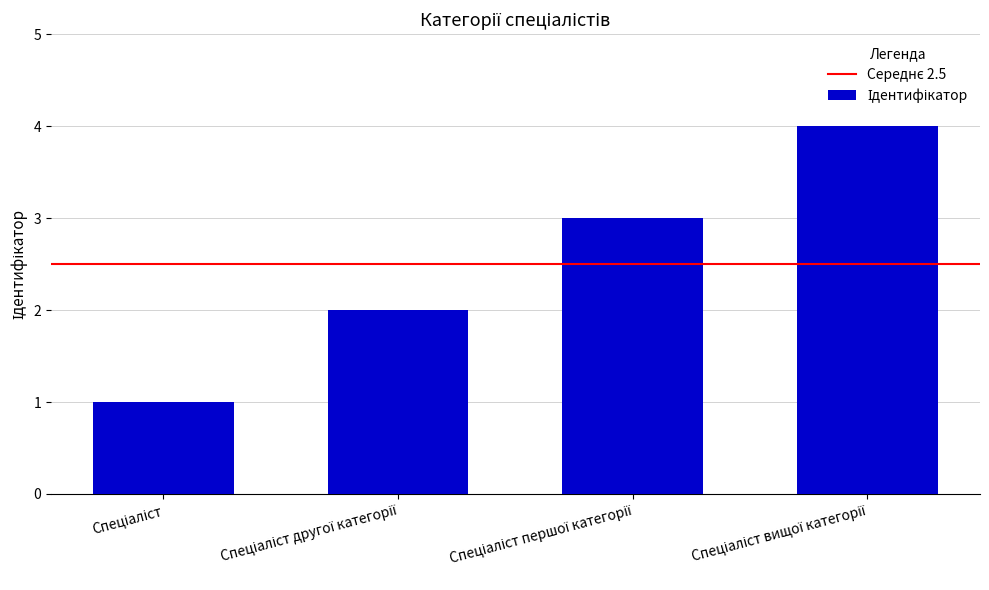

What is the maximum value shown in the chart?

4